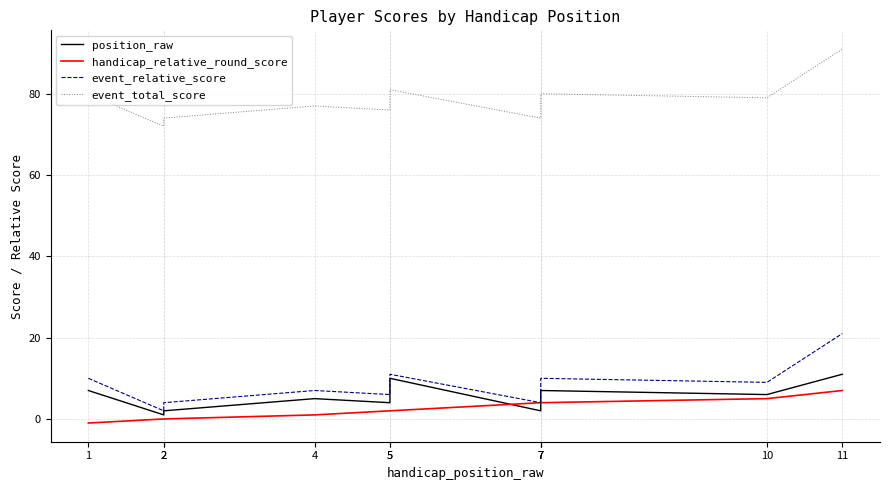

At which category is the sum across all series the highest?

11